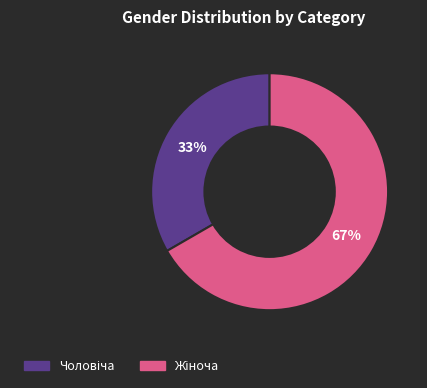

To the nearest percent, what is the average slice percentage?

50%